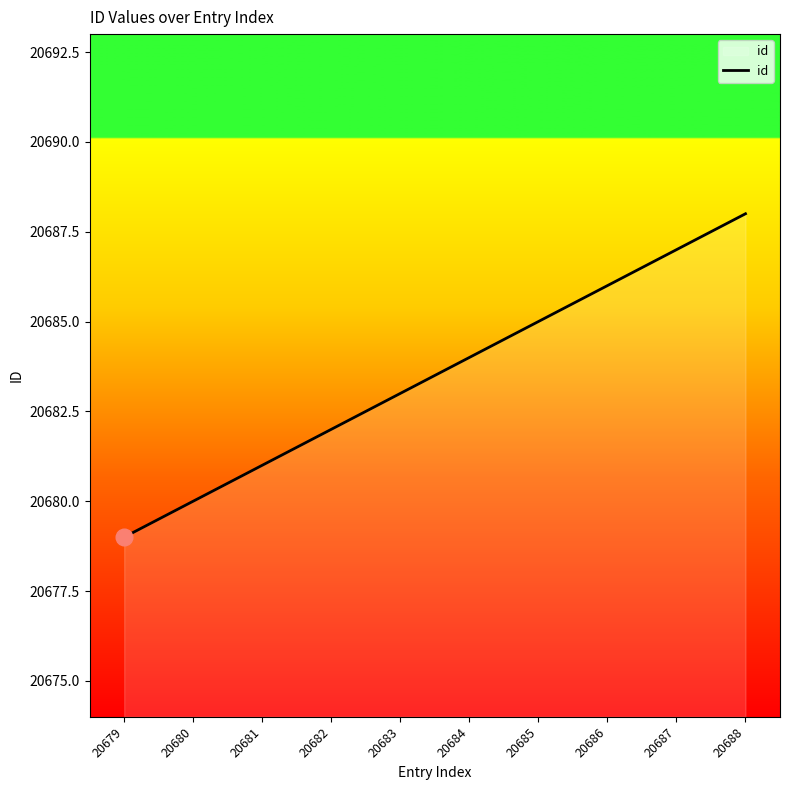

How many lines are shown in the chart?

1